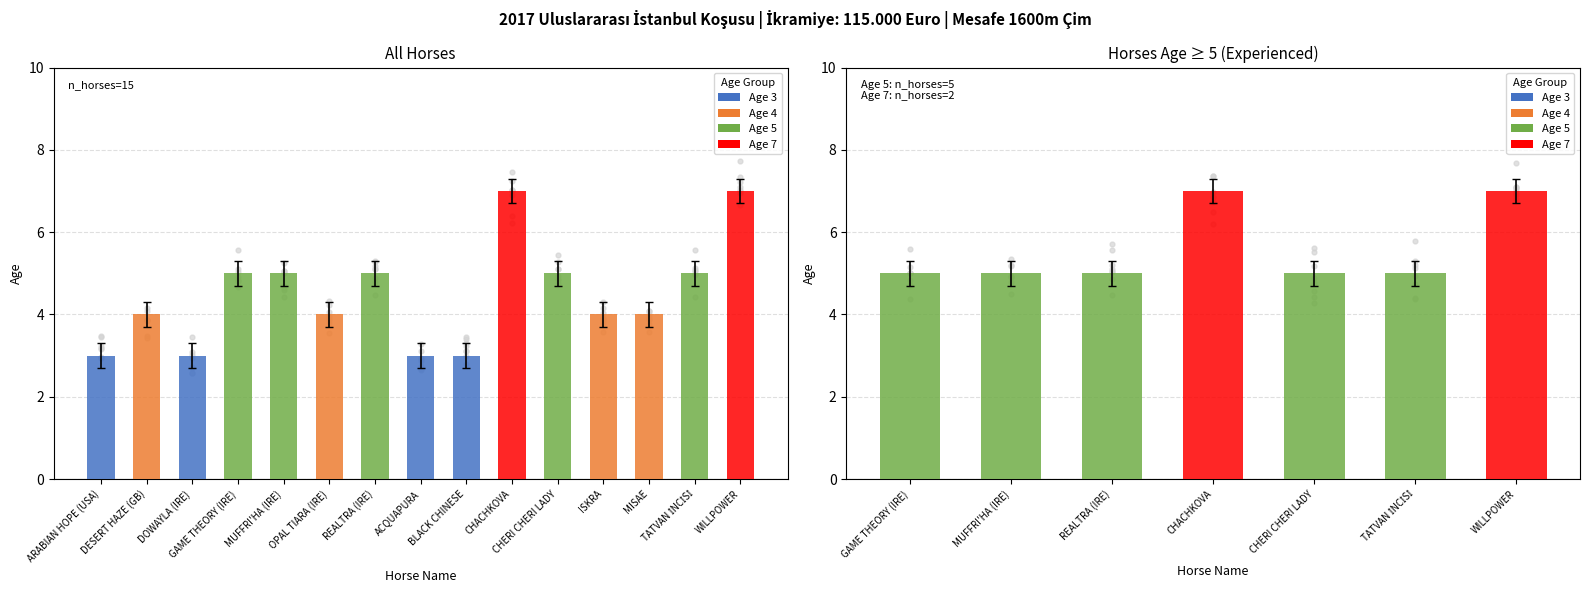

Between TATVAN İNCİSİ and GAME THEORY (IRE), which is larger?

TATVAN İNCİSİ